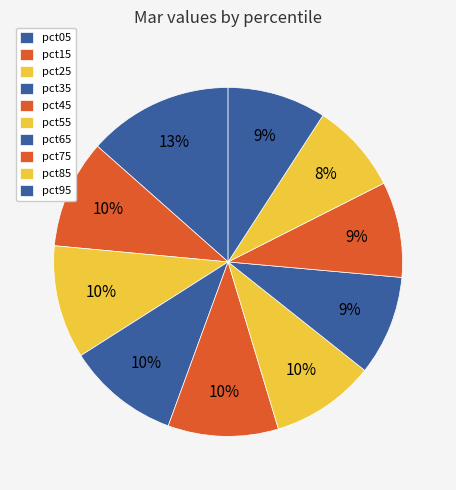

What is the smallest slice in the pie chart?

pct85